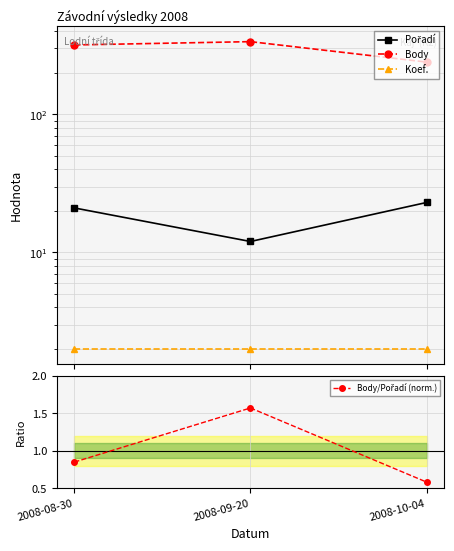

Reading left to right, extract all data points from this chart.

Pořadí: 2008-08-30=21.0	2008-09-20=12.0	2008-10-04=23.0
Body: 2008-08-30=318.0	2008-09-20=336.0	2008-10-04=239.0
Koef.: 2008-08-30=2.0	2008-09-20=2.0	2008-10-04=2.0
Body/Pořadí (norm.): 2008-08-30=0.8	2008-09-20=1.6	2008-10-04=0.6